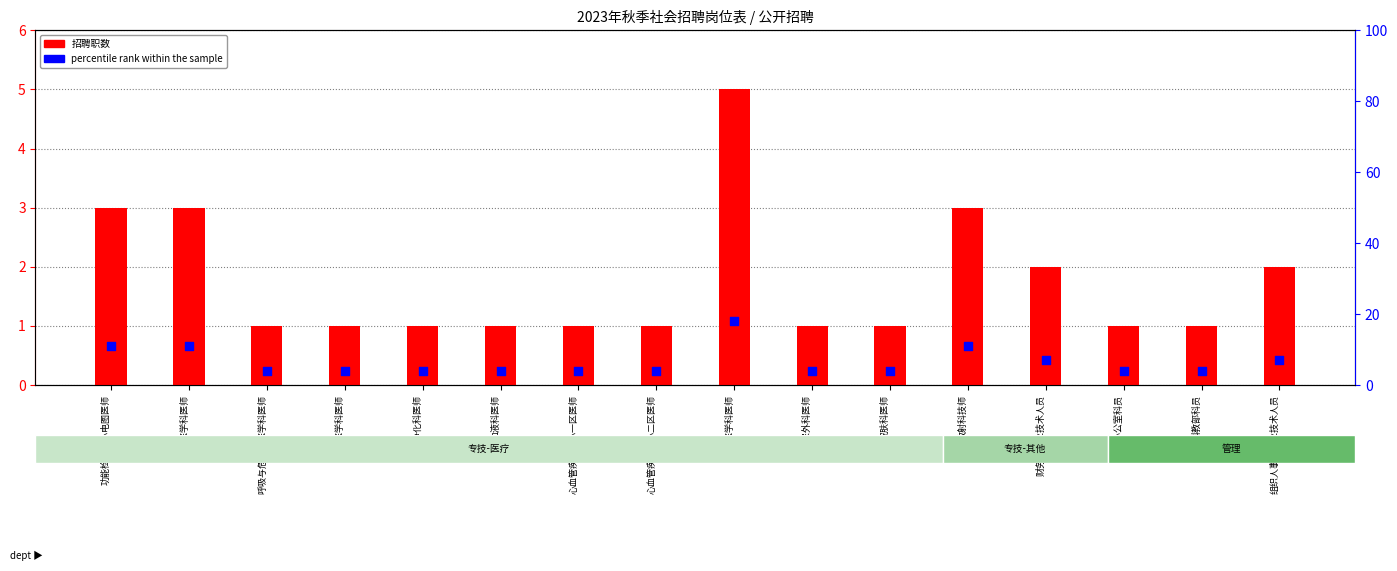

Which series reaches the maximum Y coordinate?

percentile rank within the sample